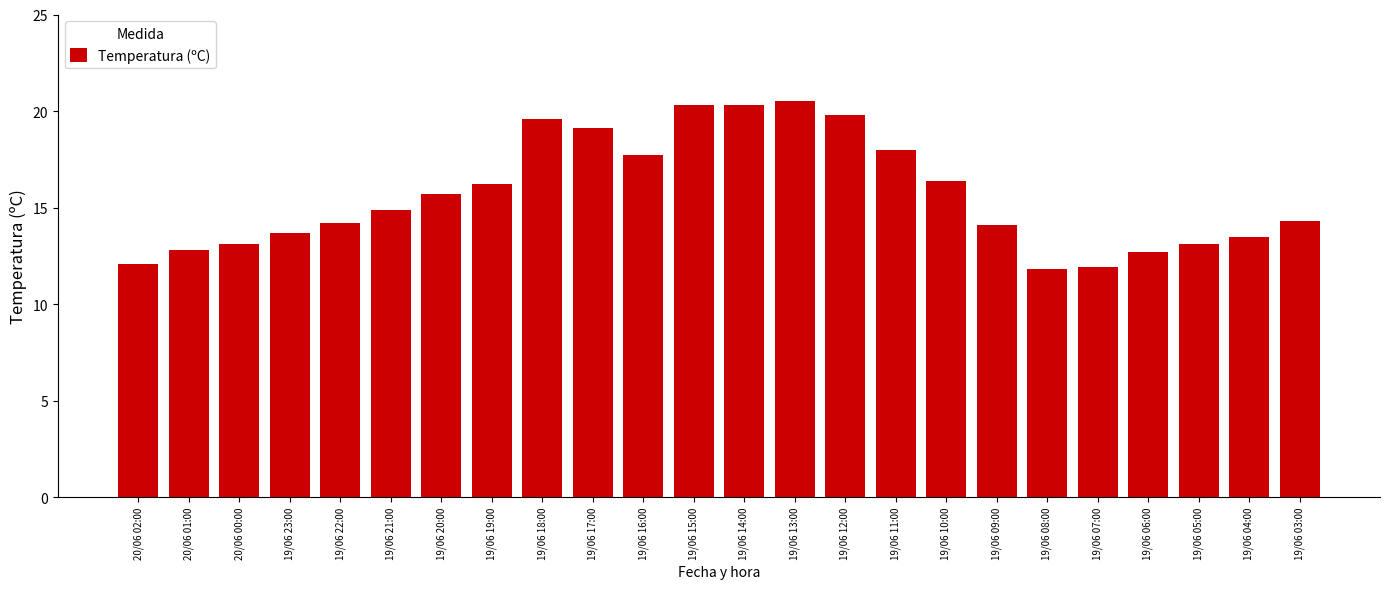

What is the difference between the maximum and minimum values?

8.7